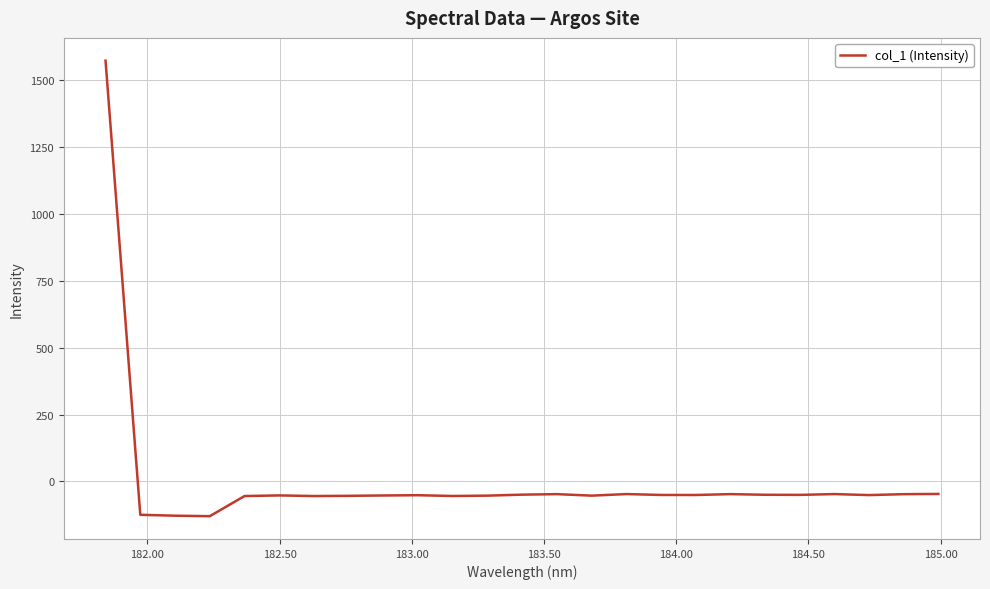

What is the maximum value shown in the chart?

1572.2